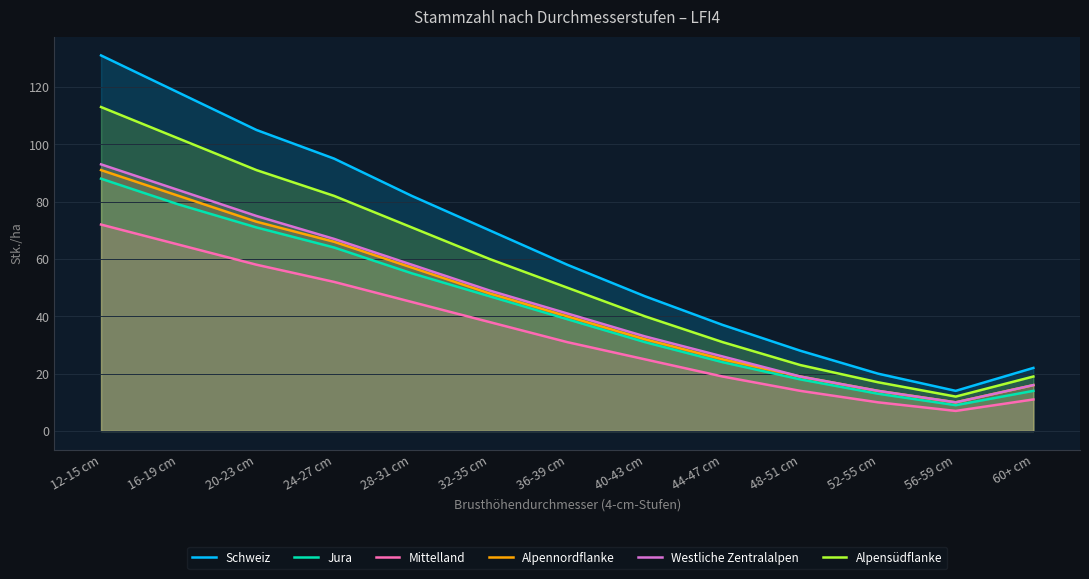

True or false: Westliche Zentralalpen and Alpensüdflanke cross at least once.

False